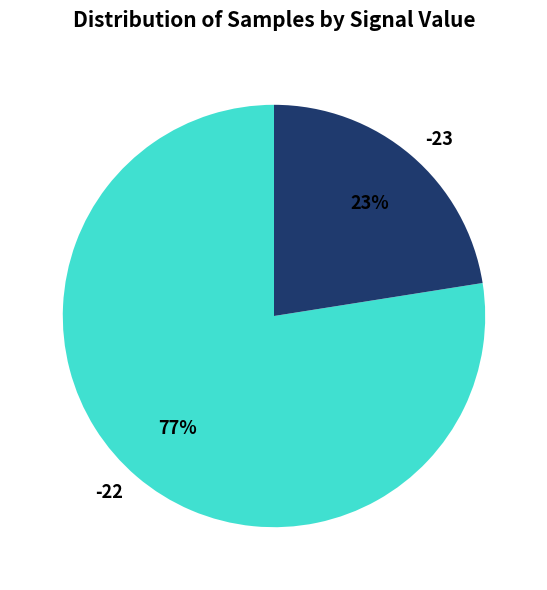

Is the sum of -22 and -23 greater than half?

Yes